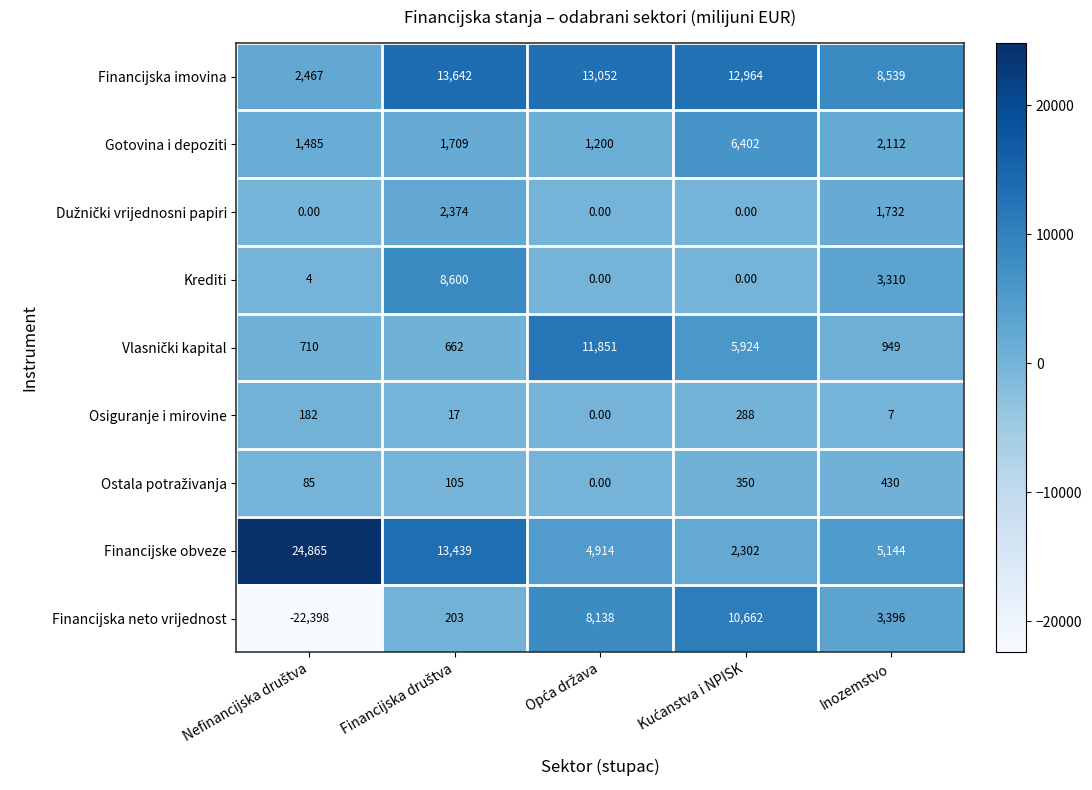

Which series has the largest range (max minus min)?

Financijska neto vrijednost